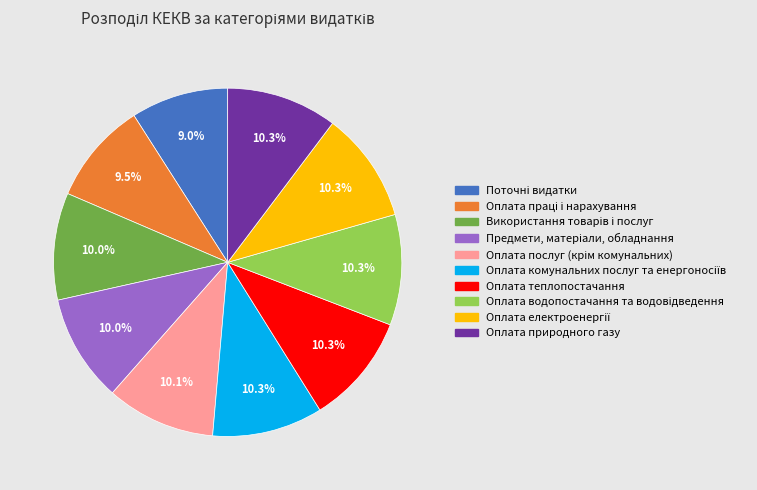

Is there a majority slice in this chart?

No